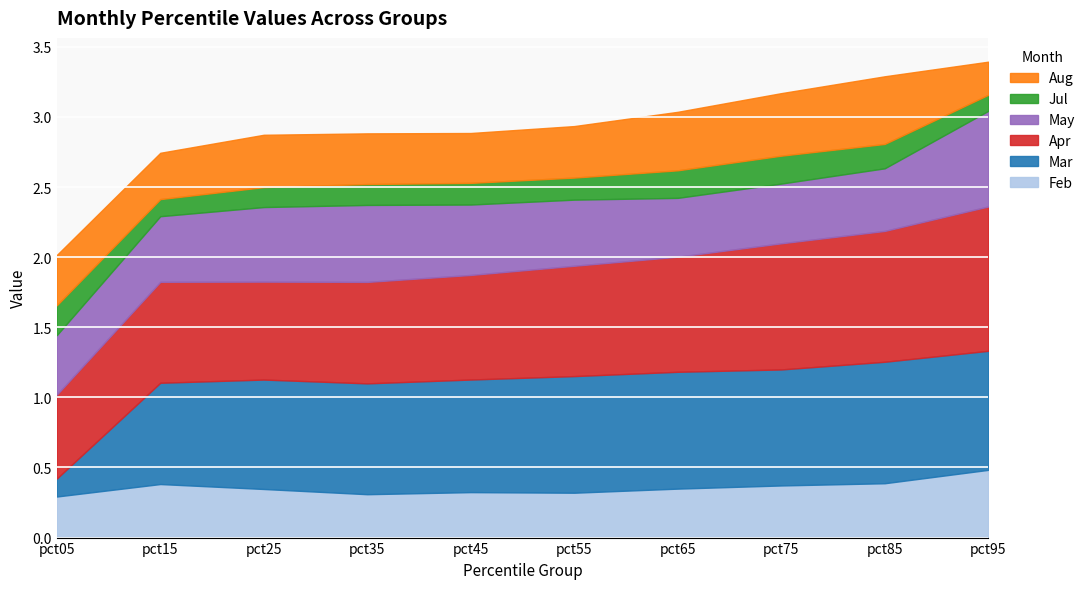

True or false: Jul and Aug intersect in this chart.

False